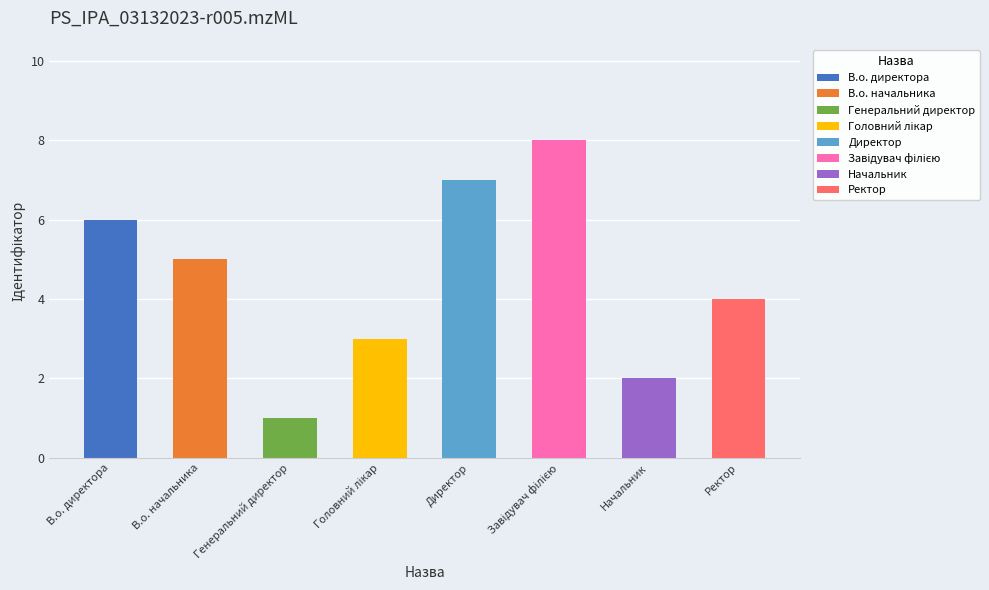

Reading left to right, transcribe all the data shown in this chart.

В.о. директора=6	В.о. начальника=5	Генеральний директор=1	Головний лікар=3	Директор=7	Завідувач філією=8	Начальник=2	Ректор=4